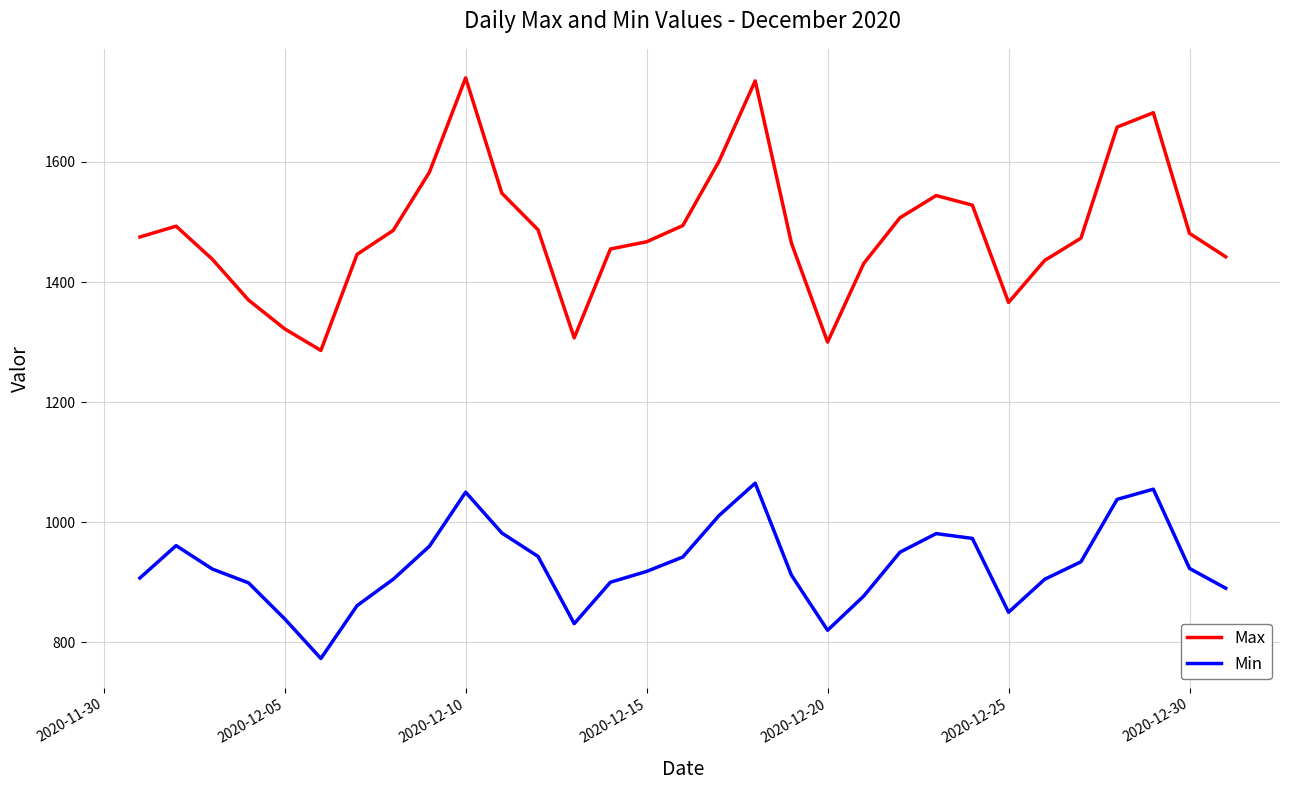

What is the lowest value of the Min series?

773